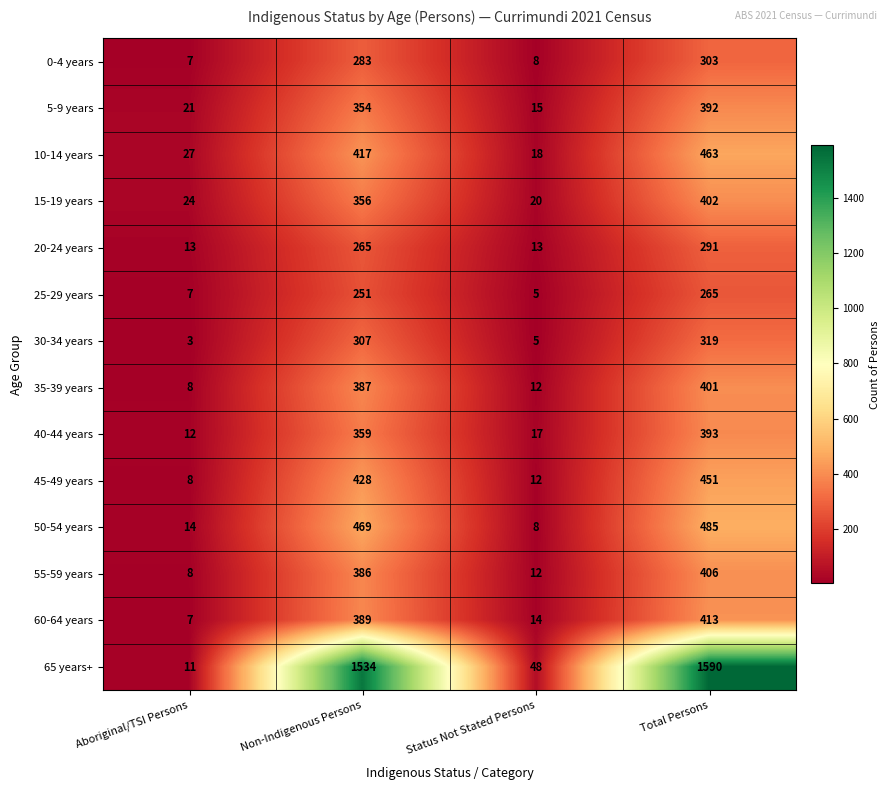

Count the number of categories in the chart.

4